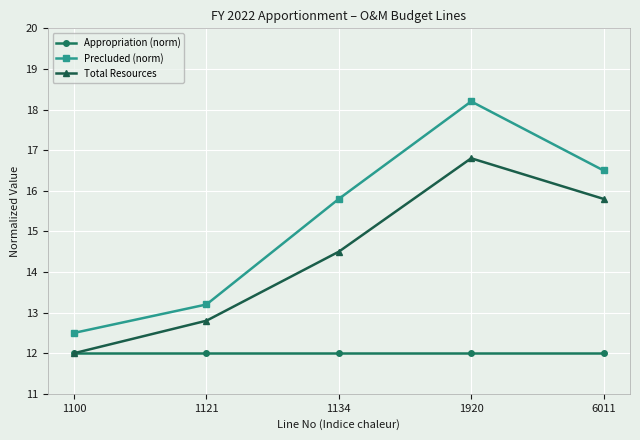

Rank the categories by Precluded (norm) value from lowest to highest.

1100, 1121, 1134, 6011, 1920